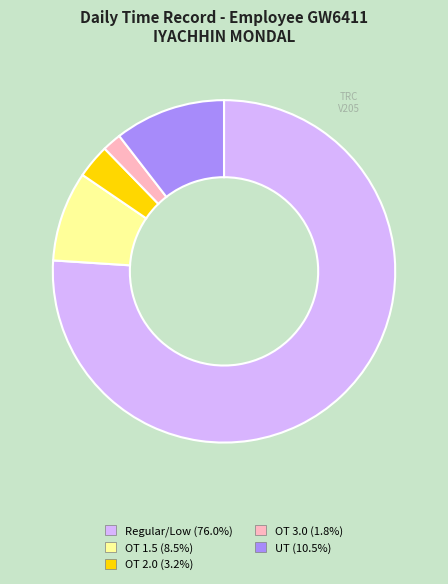

Is there a majority slice in this chart?

Yes